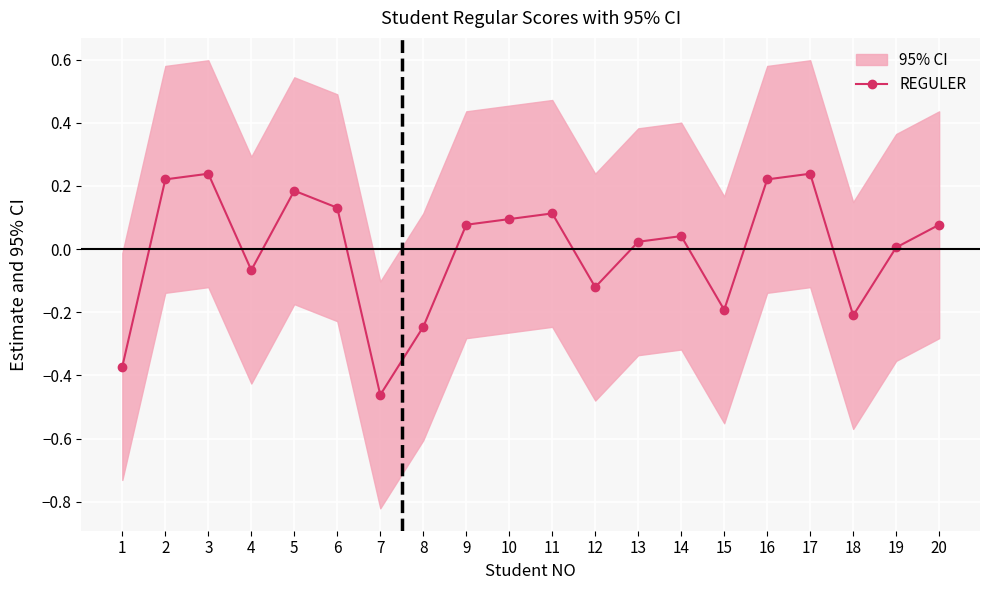

True or false: there are more than 0 points higher than both neighbors.

True